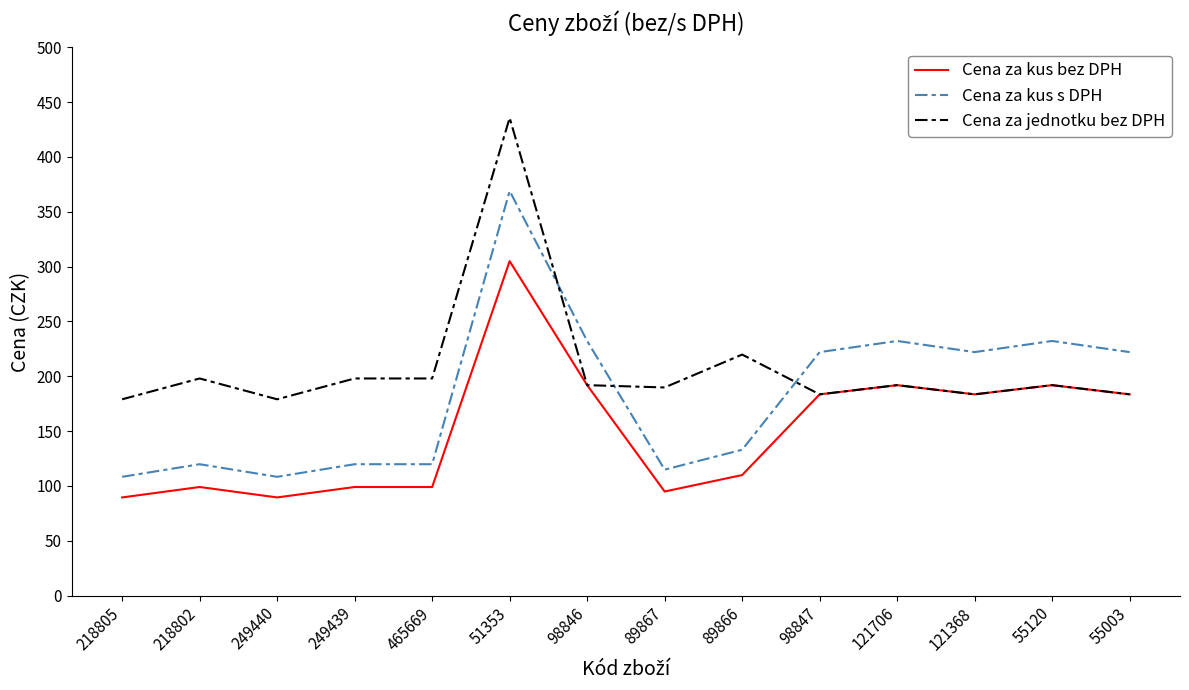

Where is Cena za jednotku bez DPH nearest to the value 307?

89866